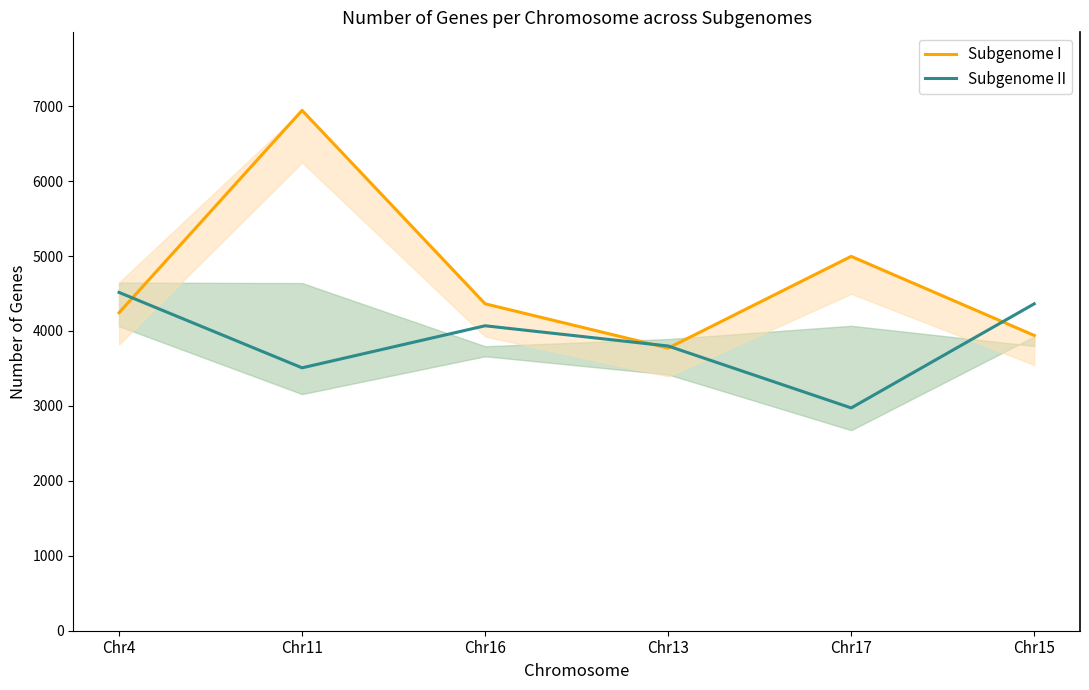

In Subgenome I, how many points are lower than both neighbors (excluding endpoints)?

1